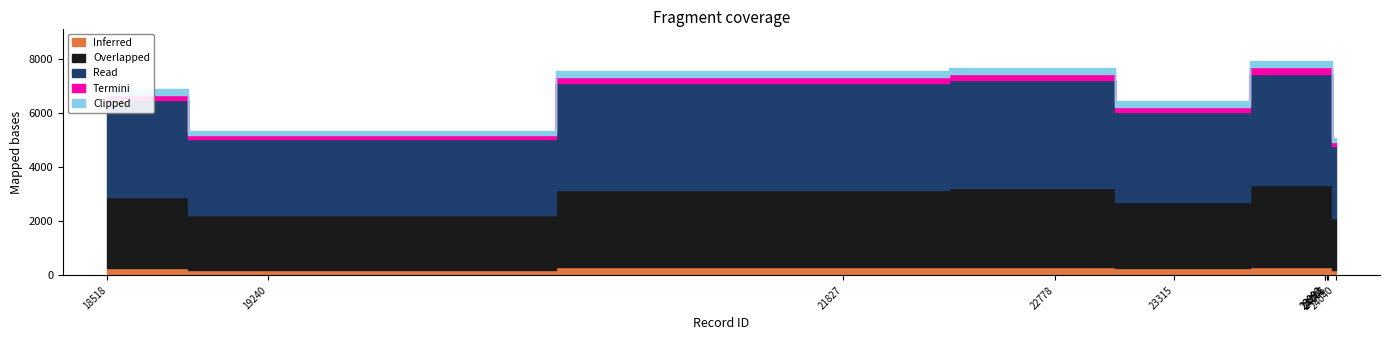

True or false: the data shows 7933 at 24006.

True